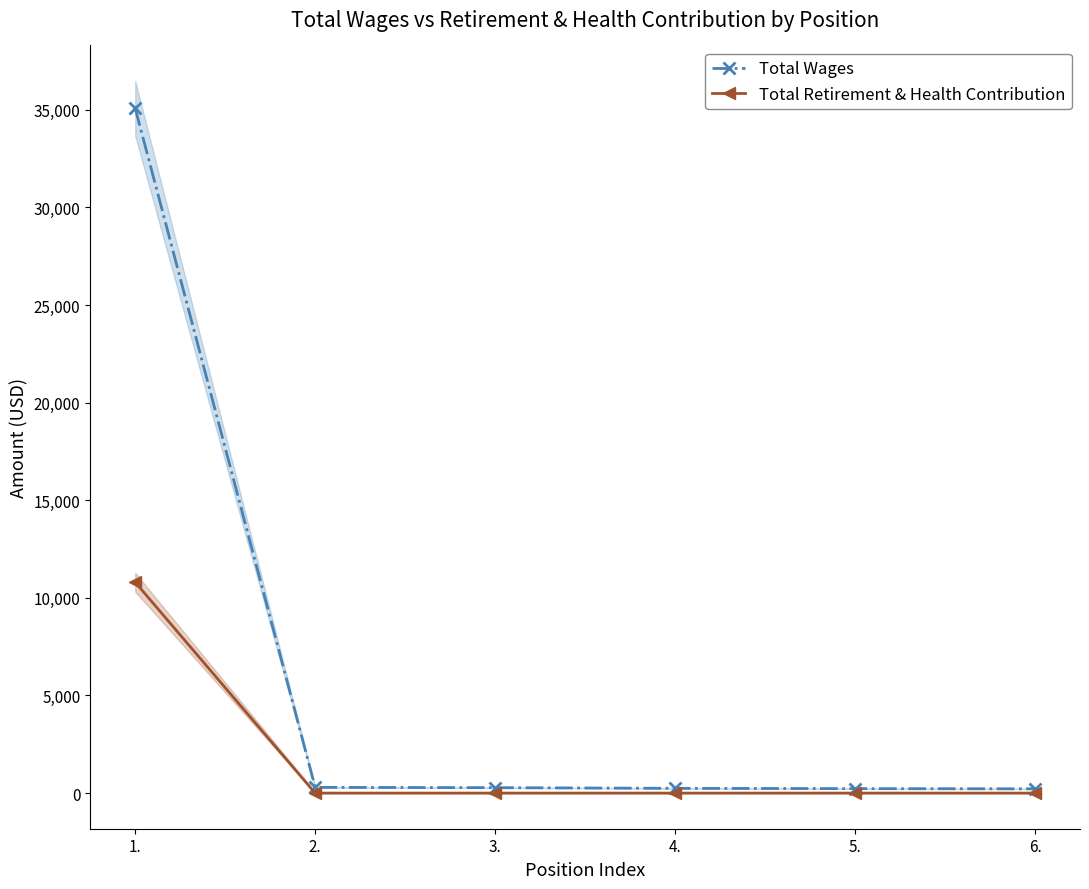

True or false: Total Wages has more than 0 points higher than both neighbors.

False